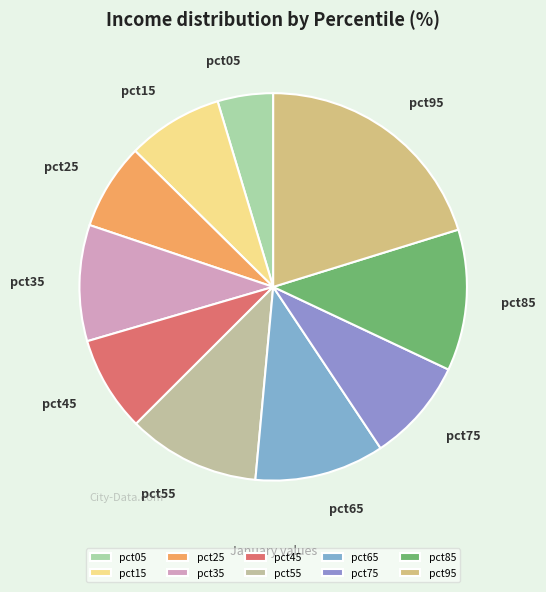

What is the smallest slice in the pie chart?

pct05